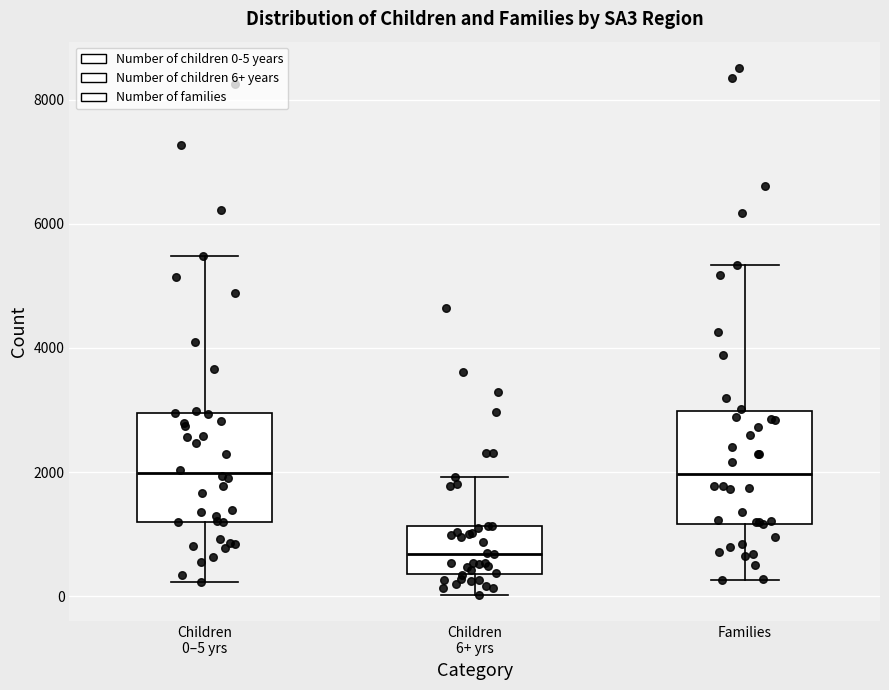

Reading left to right, read every box against the y-axis: the position of its median line, the range the box covers, and the ends of its whiskers. The values are not printed on the chart, so give them approximately, as read against the axis.

Children 0–5 yrs: median 2000, box 1200 to 3000, whiskers 200 to 5400
Children 6+ yrs: median 600, box 400 to 1200, whiskers 0 to 2000
Families: median 2000, box 1200 to 3000, whiskers 200 to 5400